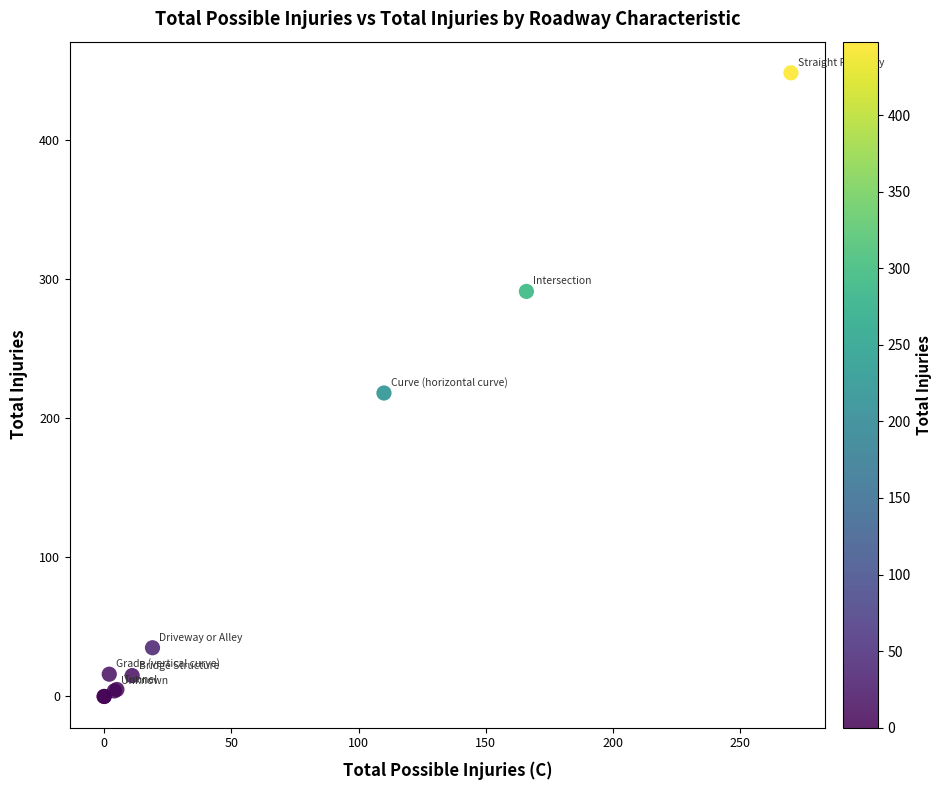

What Y value in the scatter plot is closest to 224?

218